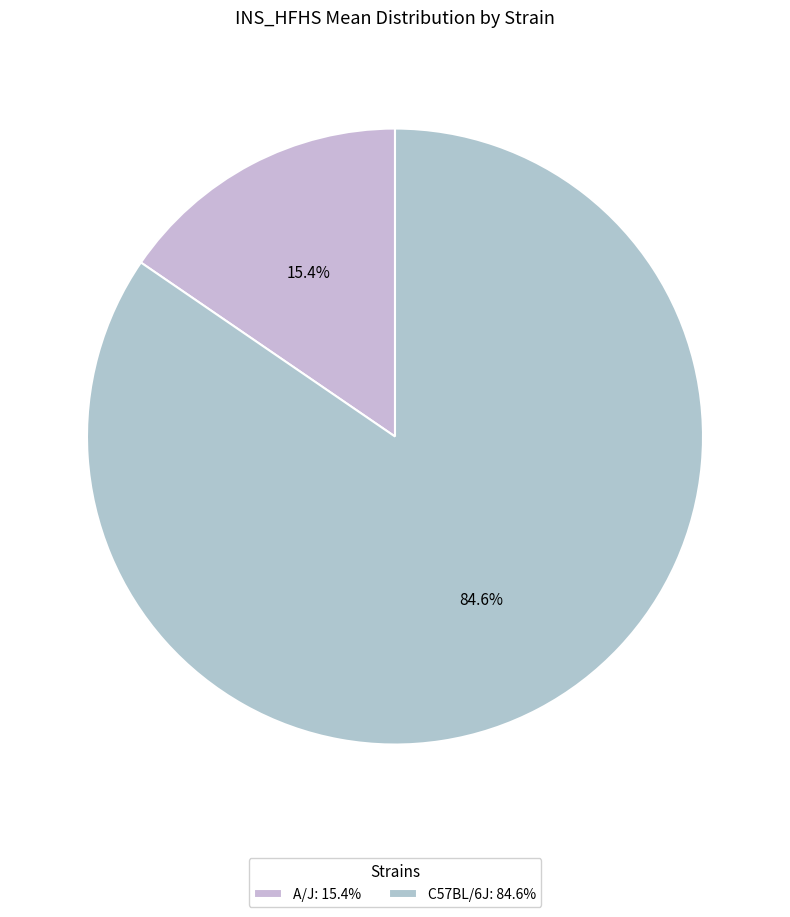

What percentage is NOT represented by A/J?

84.6%